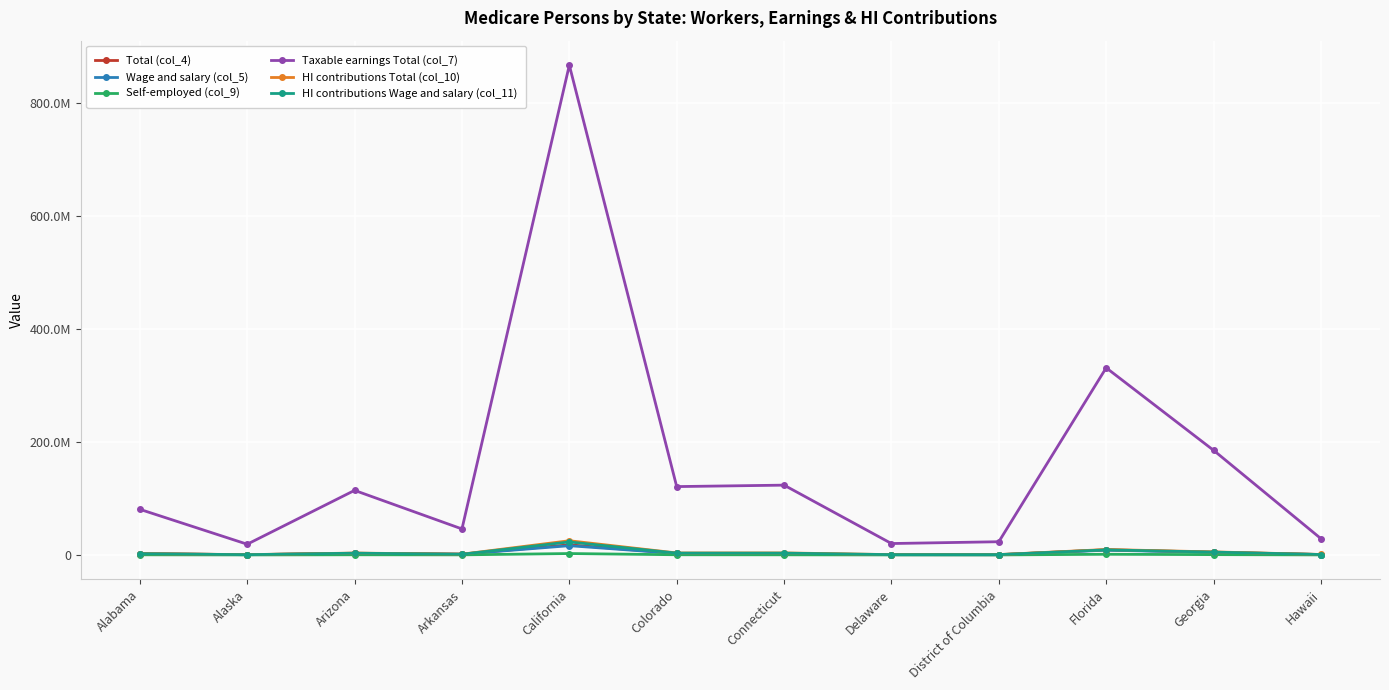

What is the difference between the Total (col_4) values at Alaska and Colorado?

2336781